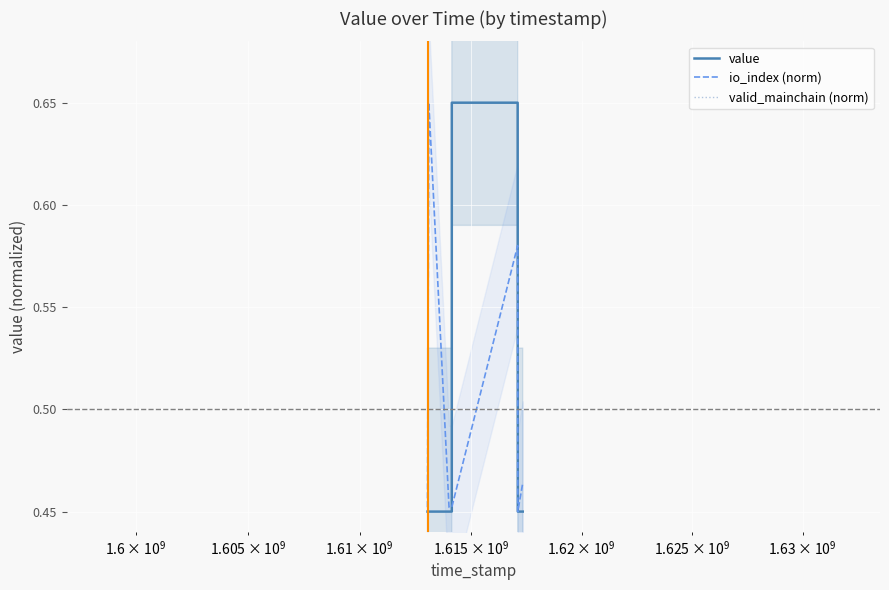

How many series are shown in this chart?

3